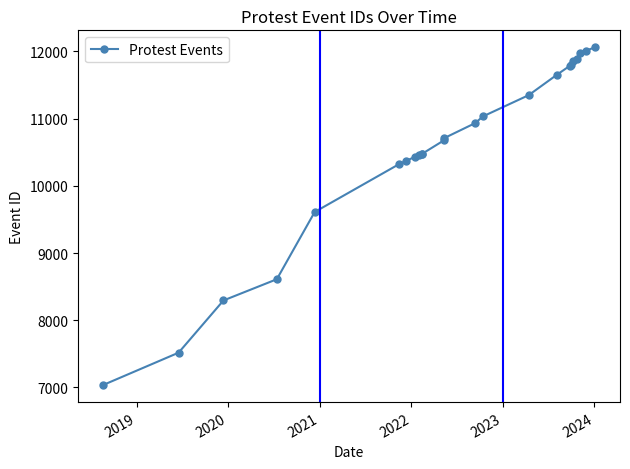

What is the smallest value displayed?

7033